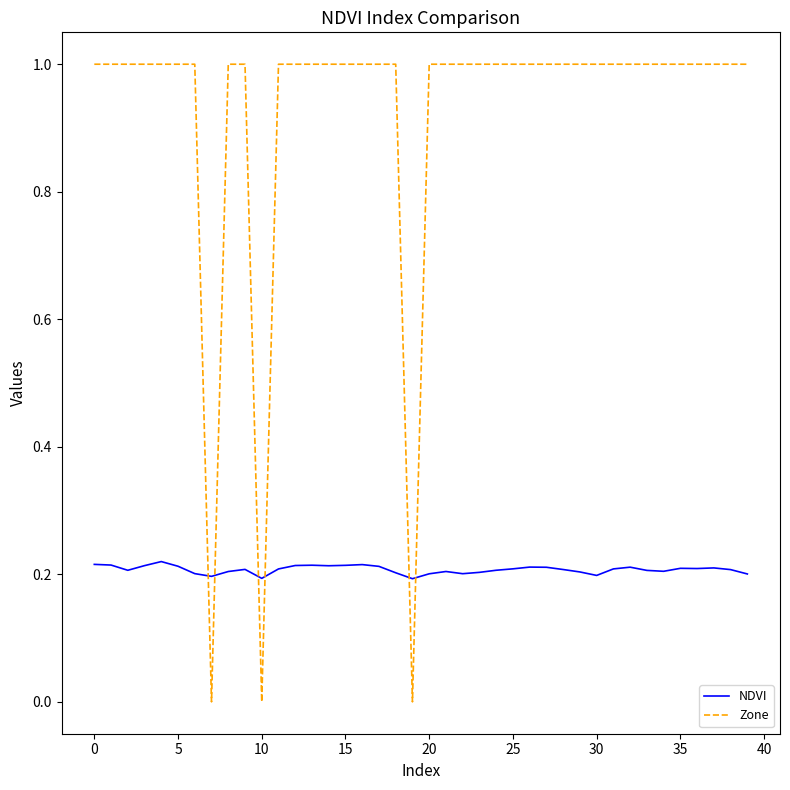

What is the maximum value for Zone?

1.0